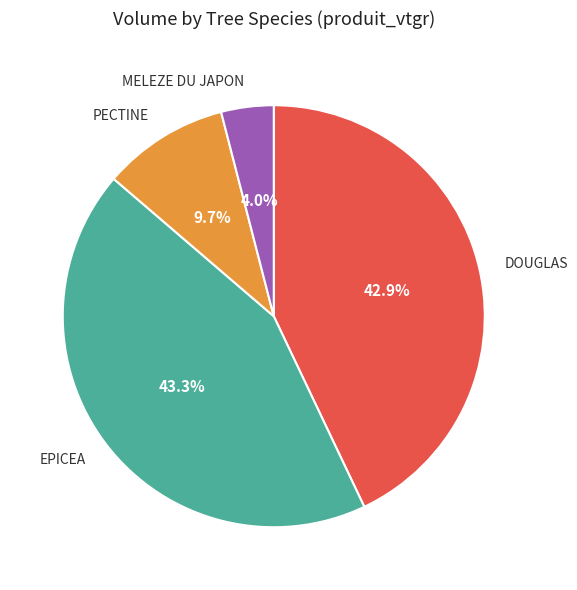

Does any single category account for the majority?

No